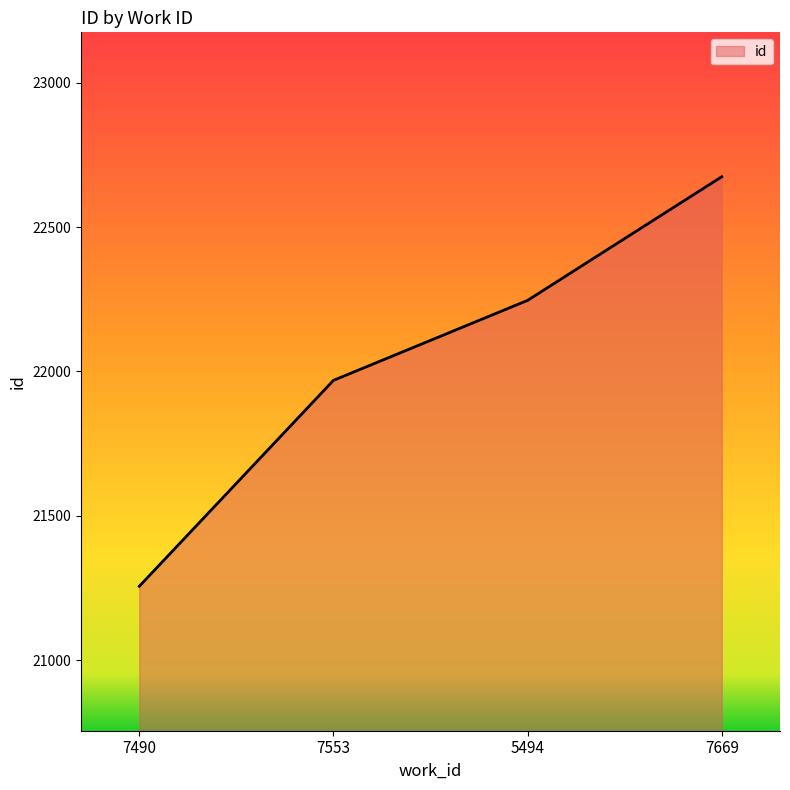

What is the minimum value shown in the chart?

21256